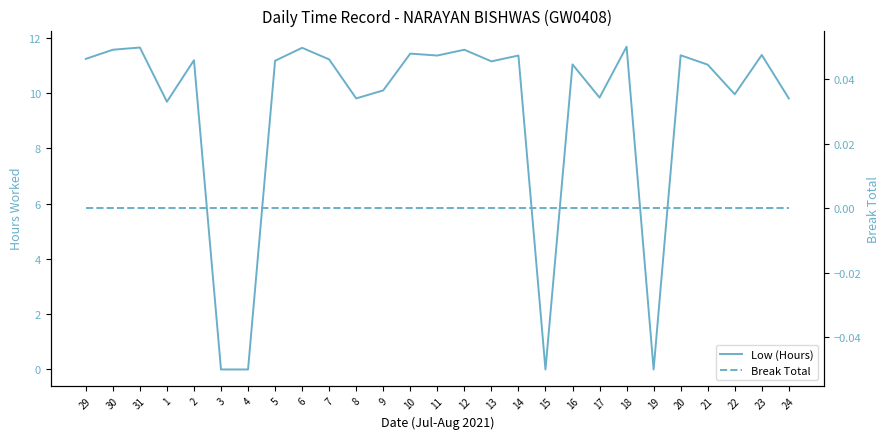

What is the average value of the Low (Hours) series?

9.3